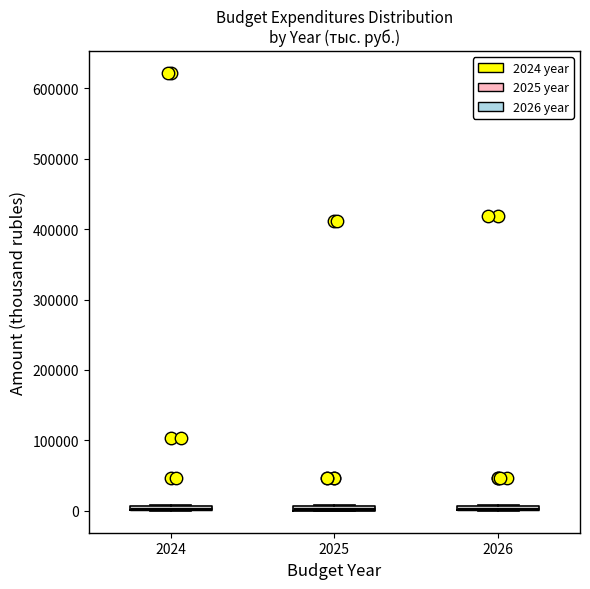

Where is the lower edge of the box at x = 2025 on the y-axis? The values are not printed on the chart, so give them approximately, as read against the axis.

0